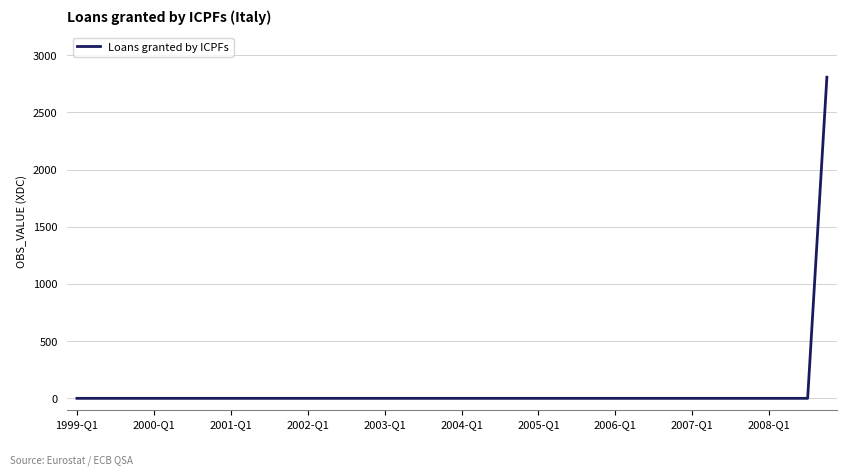

Reading left to right, list all the values displayed in this chart.

0	0	0	0	0	0	0	0	0	0	0	0	0	0	0	0	0	0	0	0	0	0	0	0	0	0	0	0	0	0	0	0	0	0	0	0	0	0	0	2807